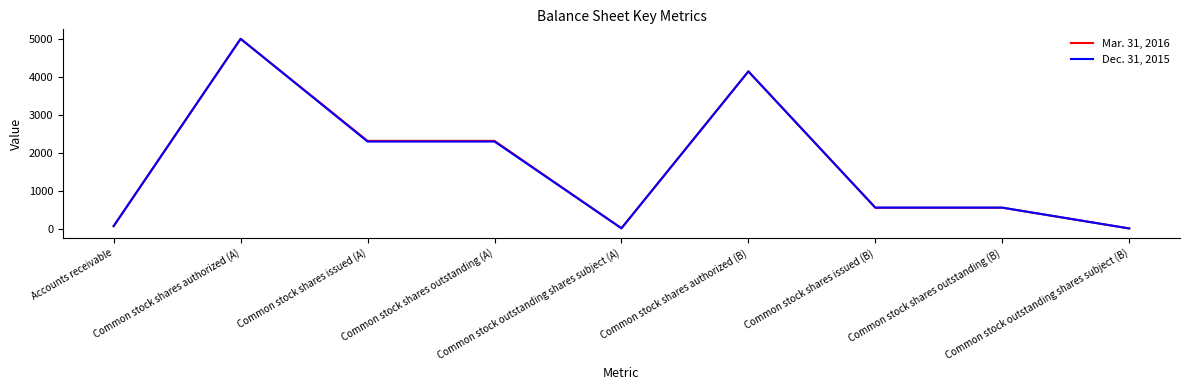

Rank the series by their average value, from lowest to highest.

Dec. 31, 2015, Mar. 31, 2016